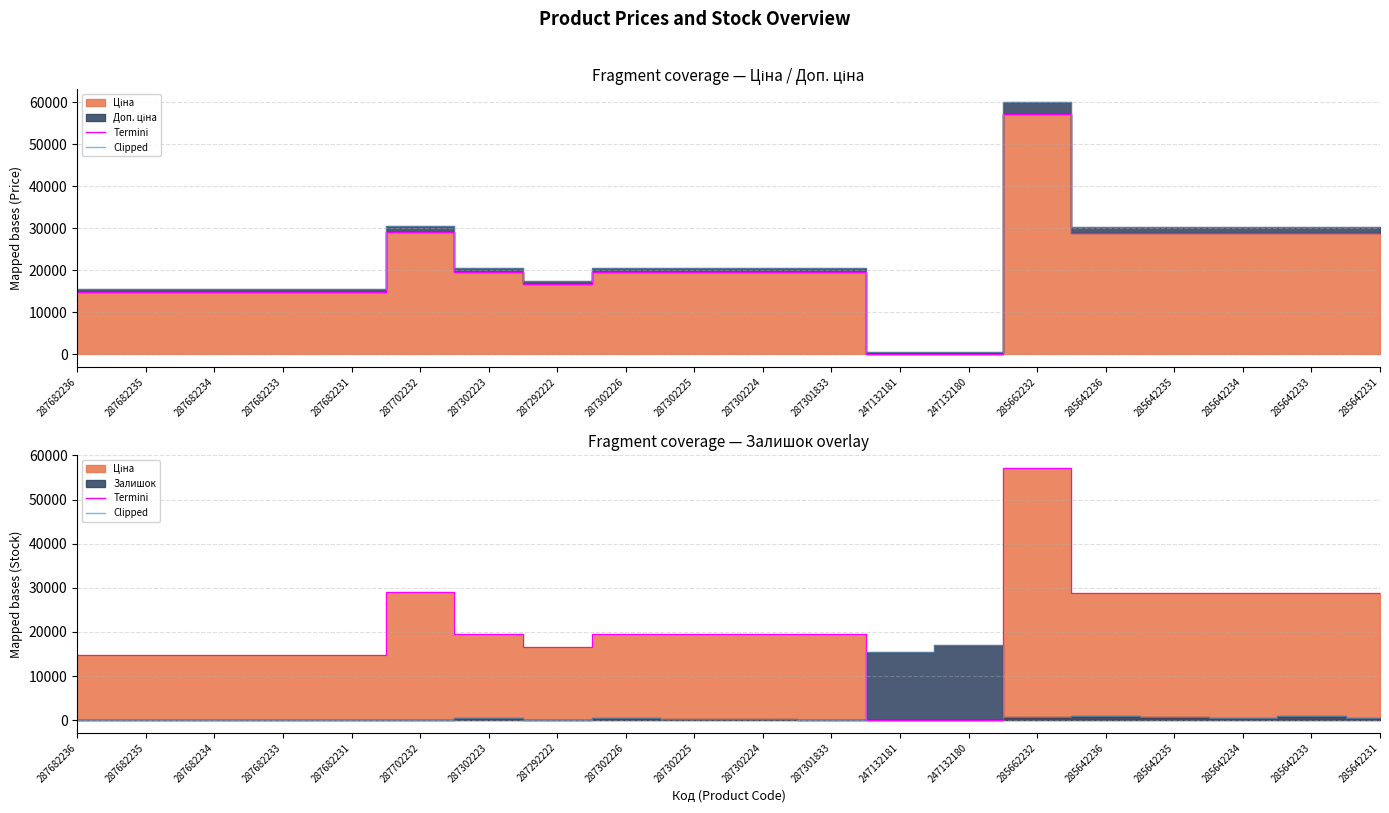

How many lines are shown in the chart?

2